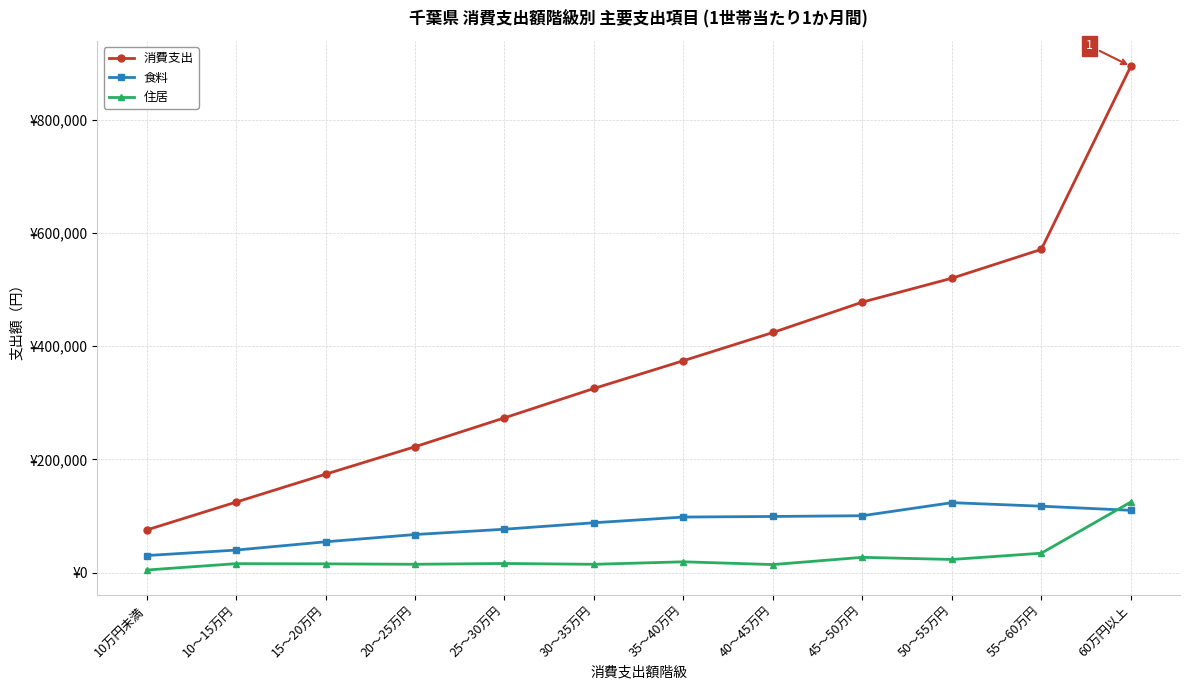

Between 35～40万円 and 10万円未満, which is larger?

35～40万円